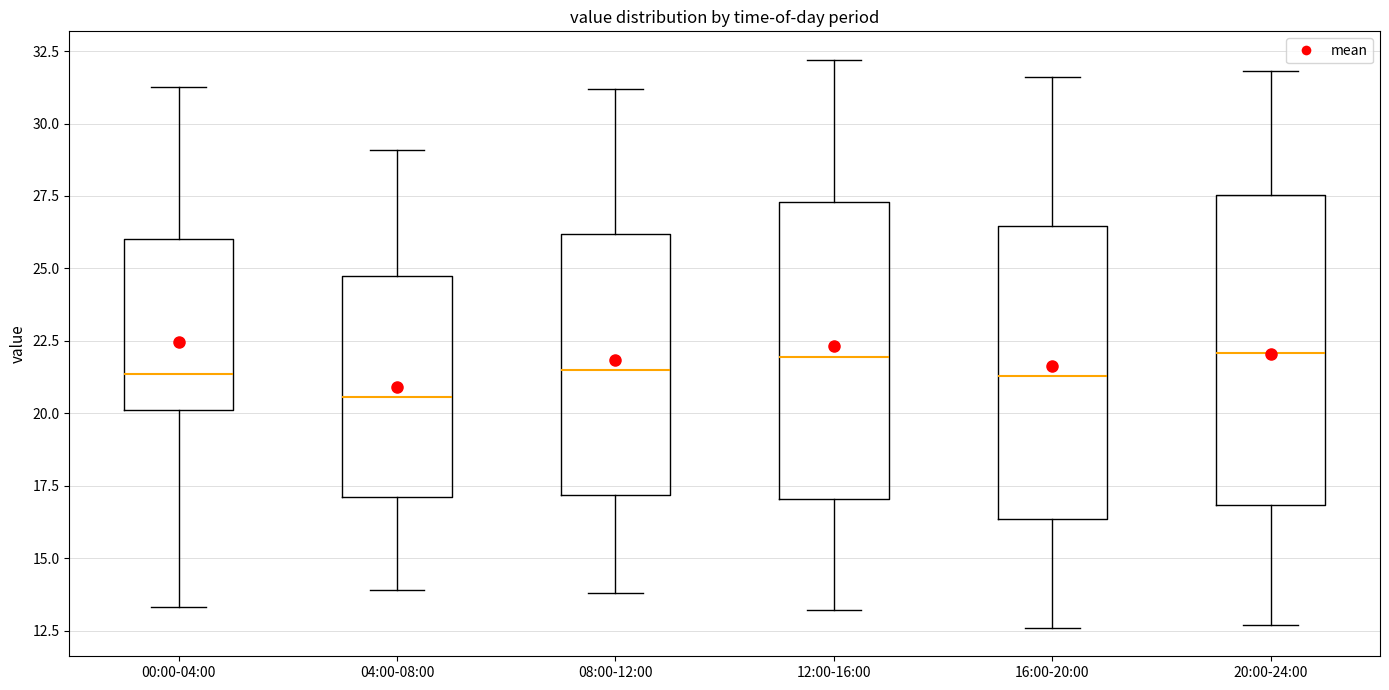

Where does the median line of the box for 00:00-04:00 sit on the y-axis? The values are not printed on the chart, so give them approximately, as read against the axis.

21.5